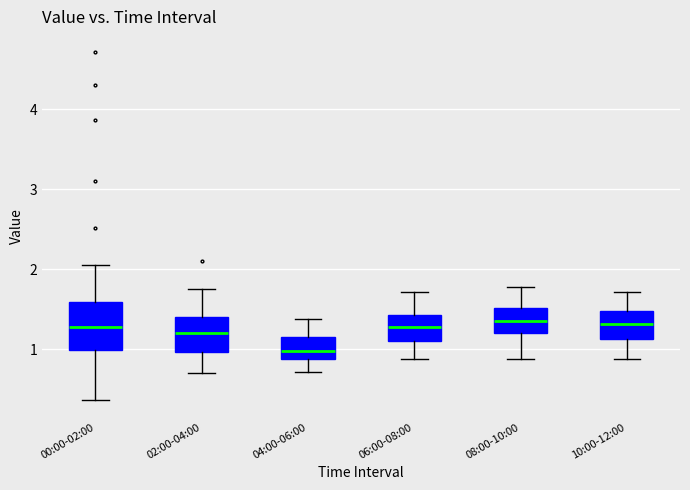

Which box is the tallest, from its lower edge to its upper edge?

00:00-02:00